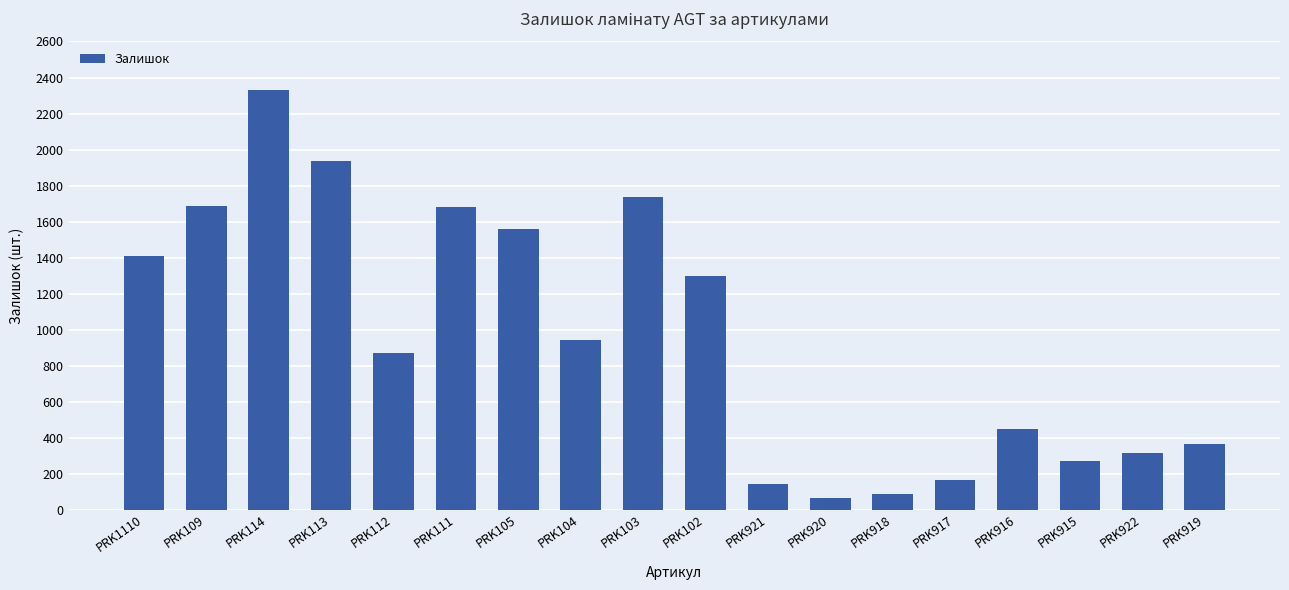

What is the greatest value displayed?

2329